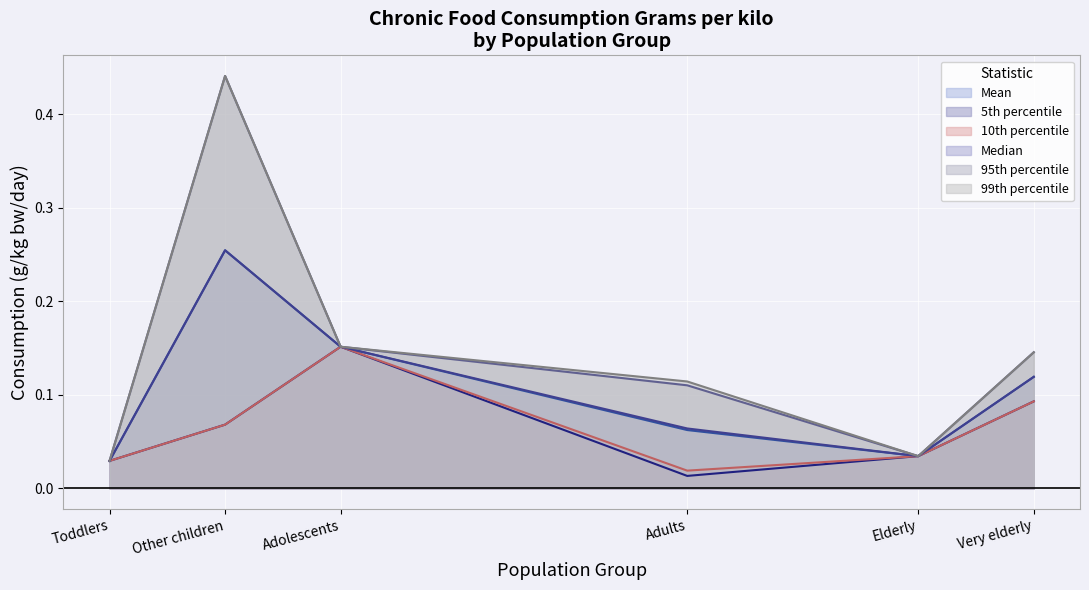

The Median series shows 0.1 at Adults. True or false?

True